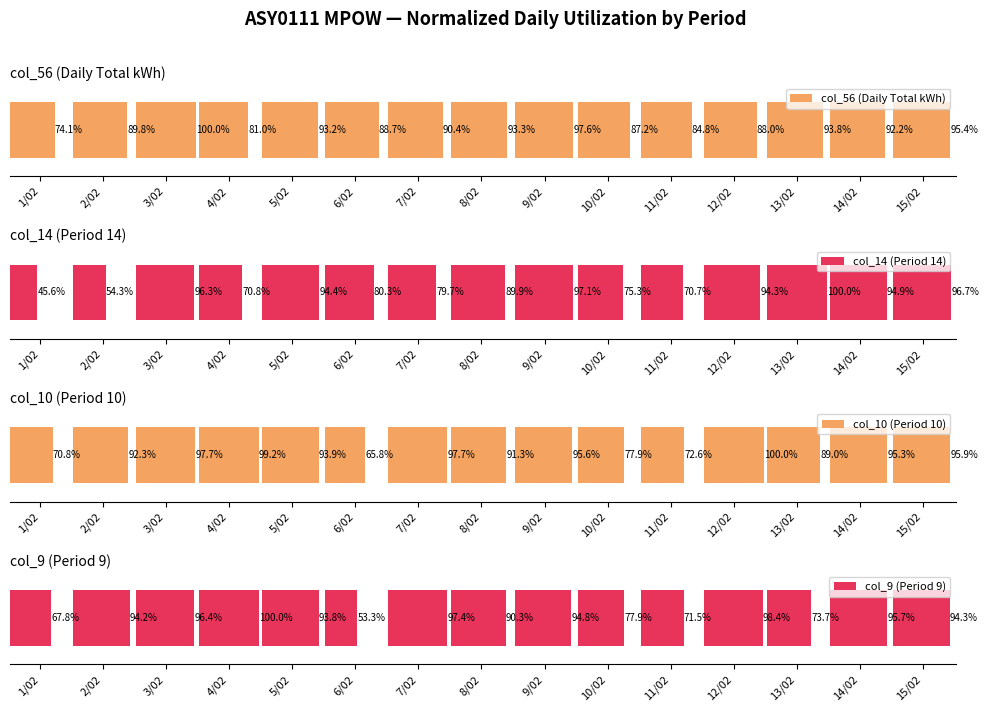

What are all the series names shown in the legend?

col_56 (Daily Total kWh), col_14 (Period 14), col_10 (Period 10), col_9 (Period 9)